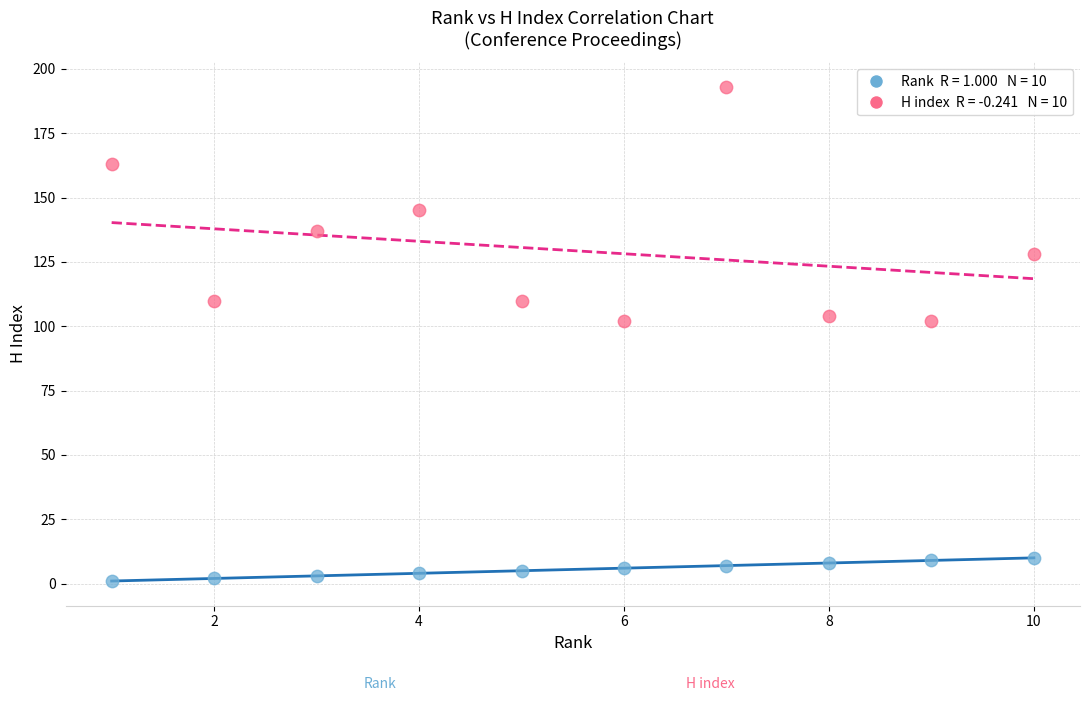

Across all data points, what is the range of Y values (max minus min)?

192